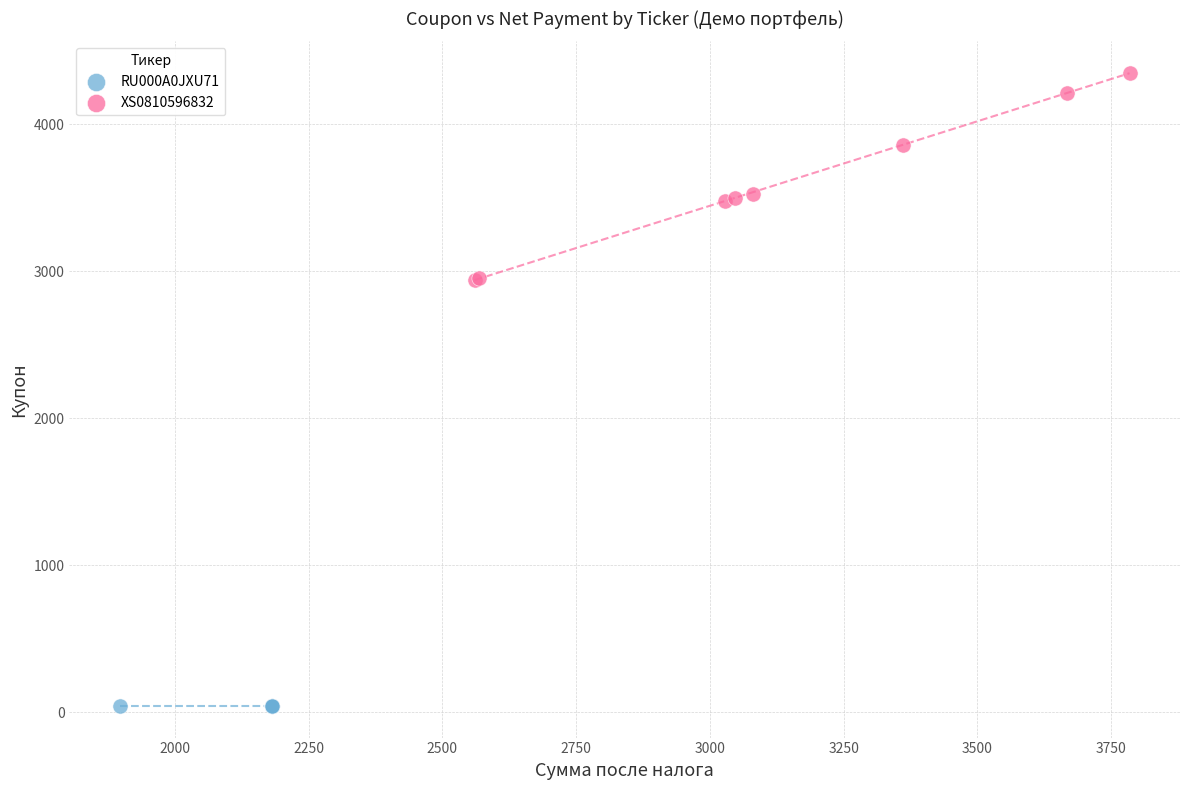

Which series reaches the minimum Y coordinate?

RU000A0JXU71